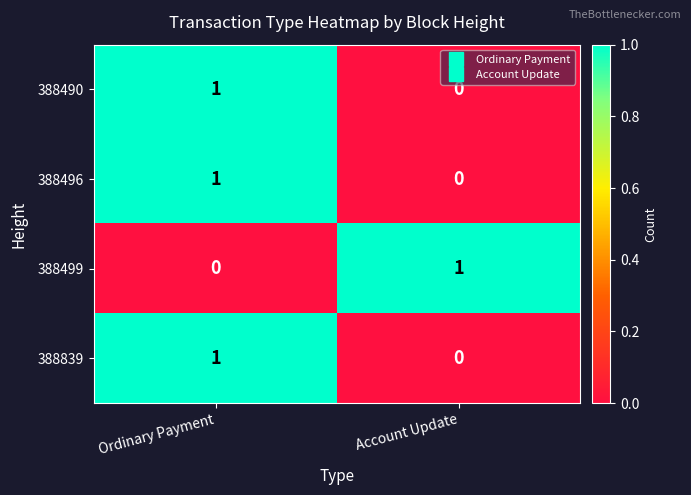

The value of 388496 at Ordinary Payment is 0. True or false?

False